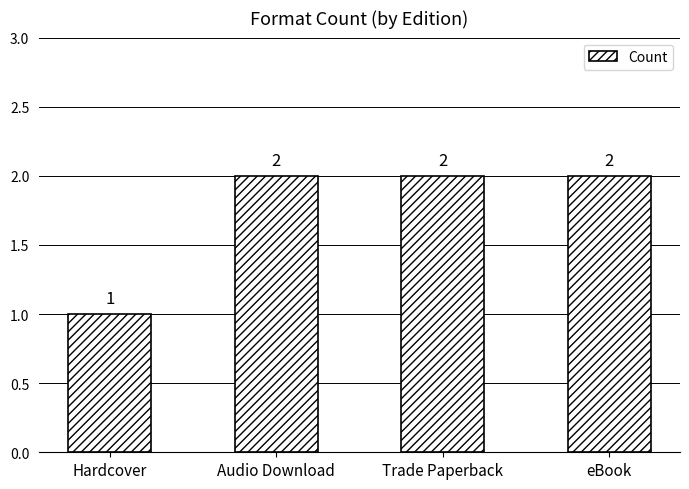

Which category has the lowest value across all series?

Hardcover